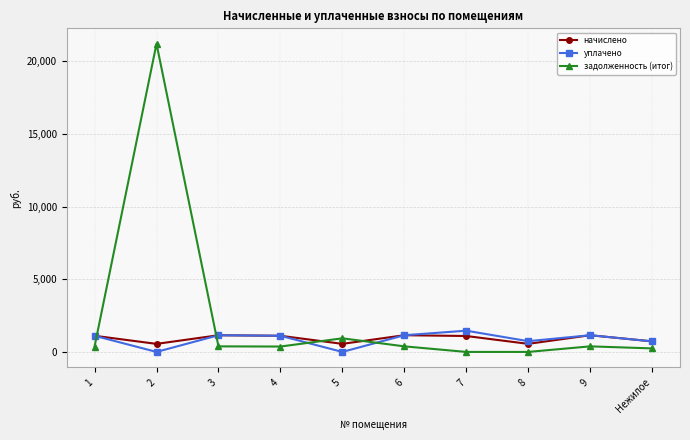

The value of начислено at Нежилое is 726.6. True or false?

True